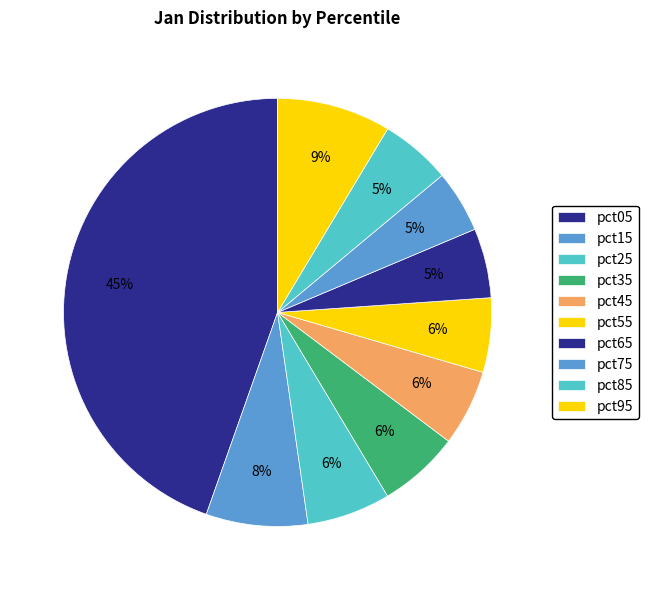

Is it true that pct15 is 8% of the pie?

True